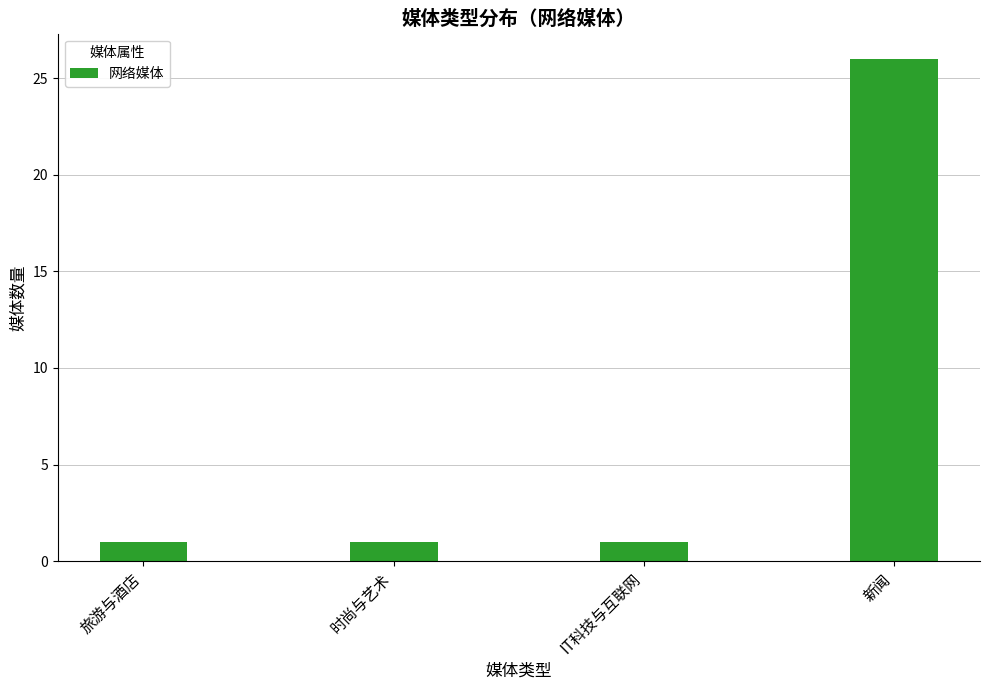

What is the minimum value shown in the chart?

1